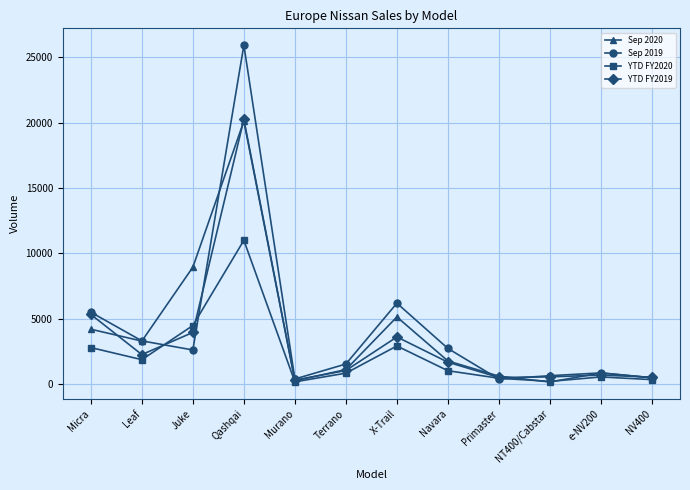

Which series has the widest spread of values?

Sep 2019